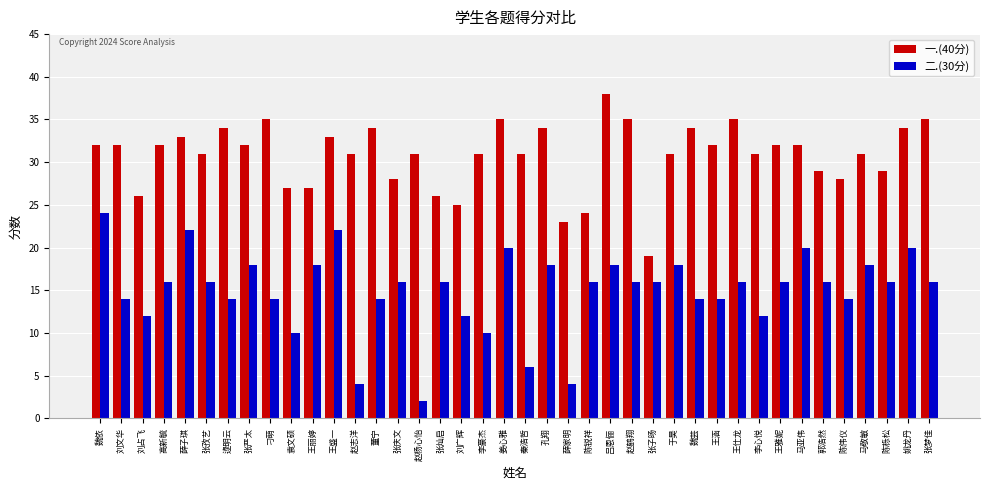

Between 张严太 and 王雅妮, which series saw the biggest shift?

二.(30分)